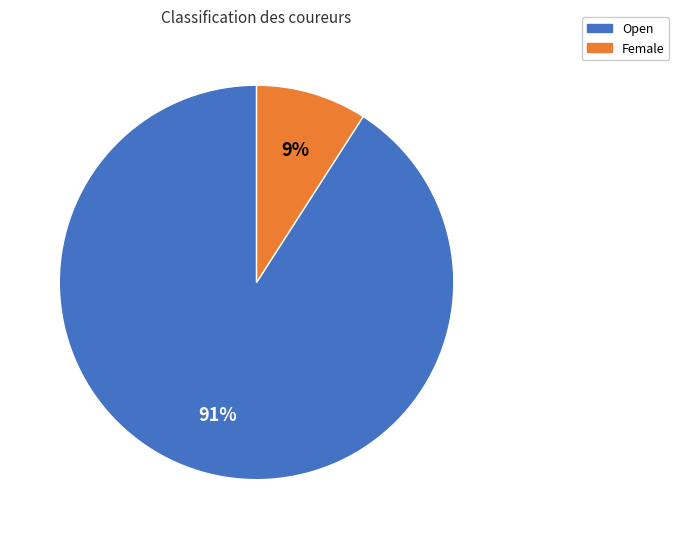

Combined, do Open and Female account for over 50%?

Yes